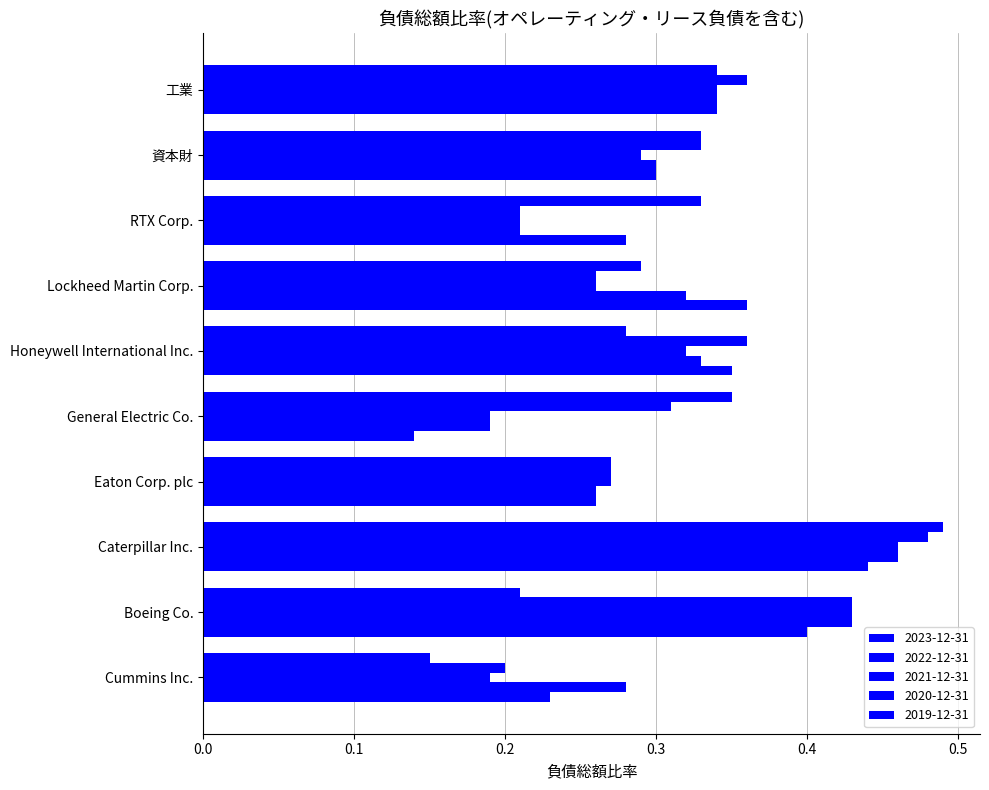

Count the number of categories in the chart.

10